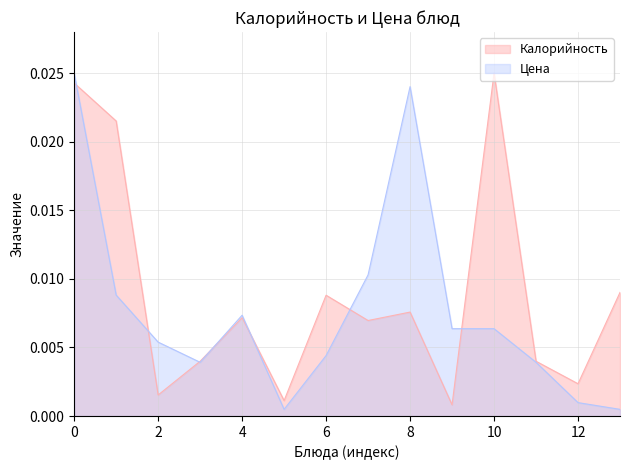

How many lines are shown in the chart?

2